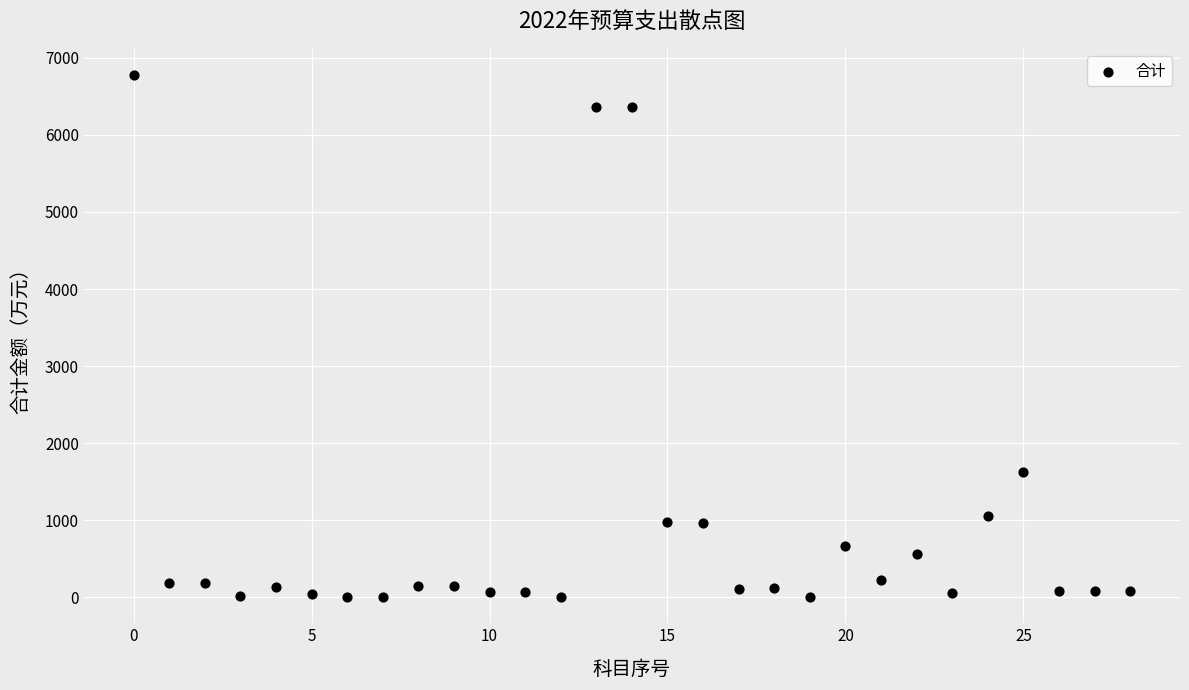

What is the range of Y values (max minus min)?

6776.4